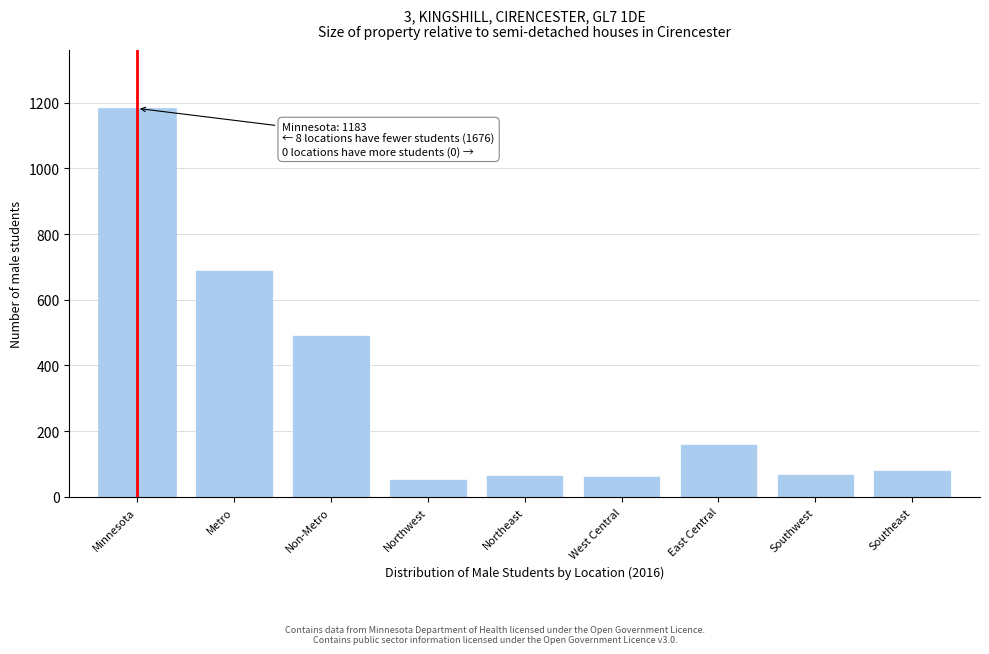

At which label is the value closest to 618?

Metro